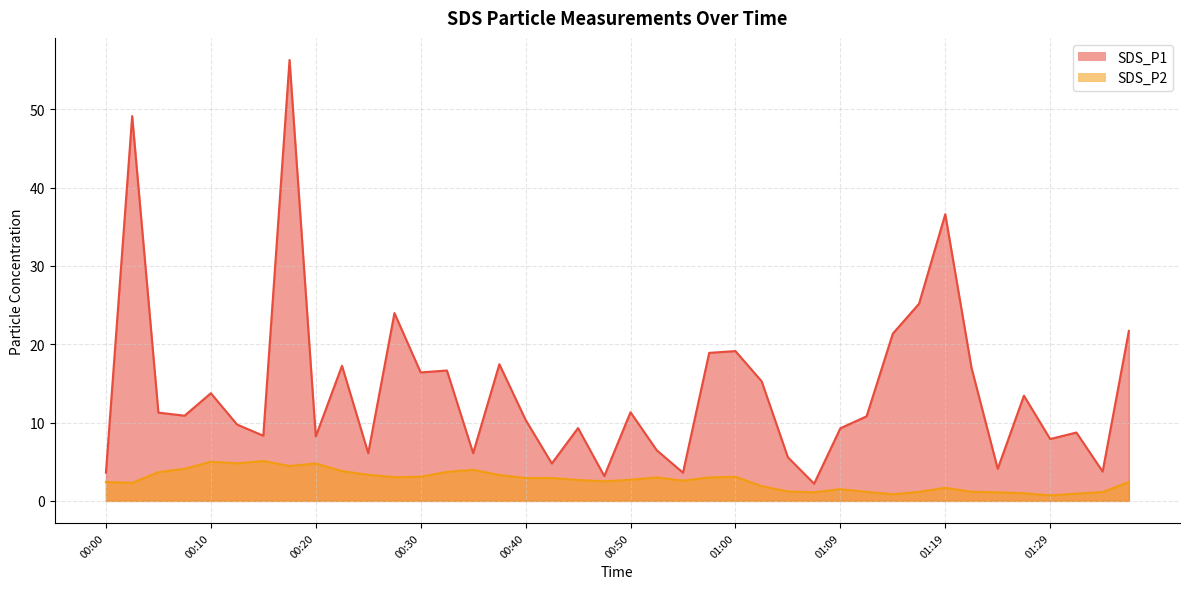

What is the average value of the SDS_P1 series?

14.1